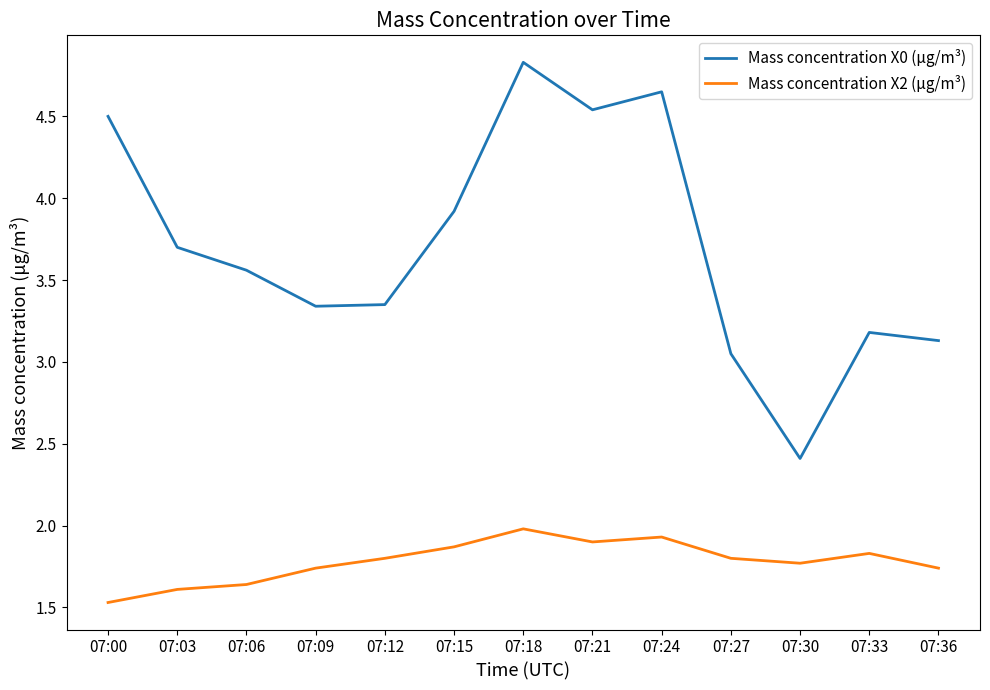

At which label does Mass concentration X0 (μg/m³) first exceed 3?

07:00